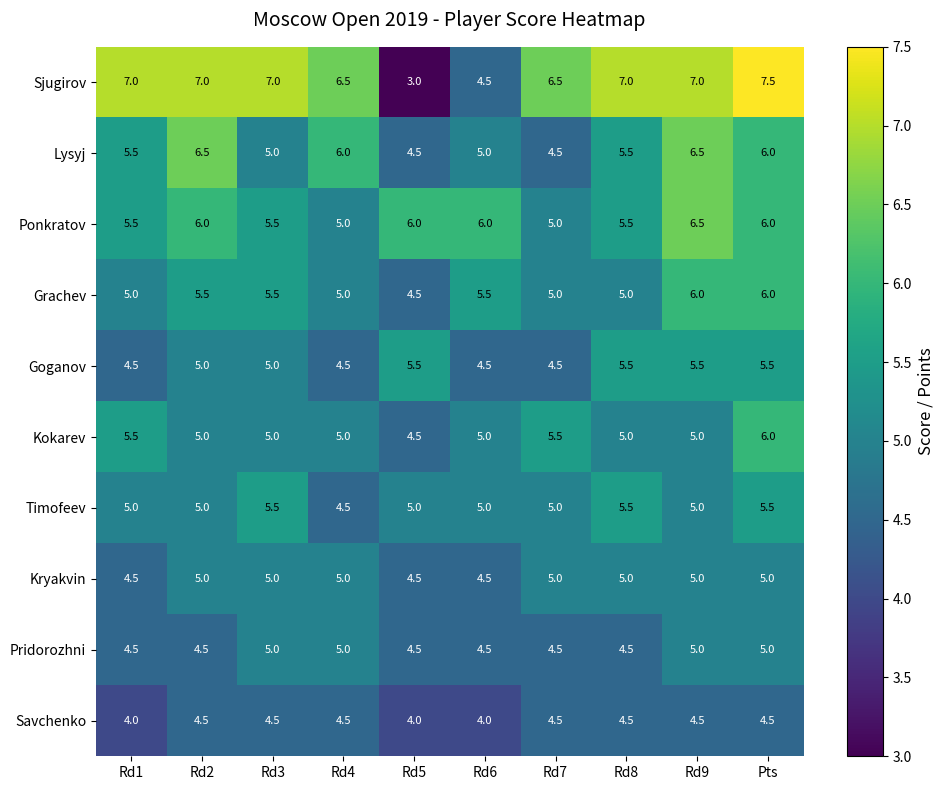

What is the difference between the highest and lowest values at Rd9?

2.5